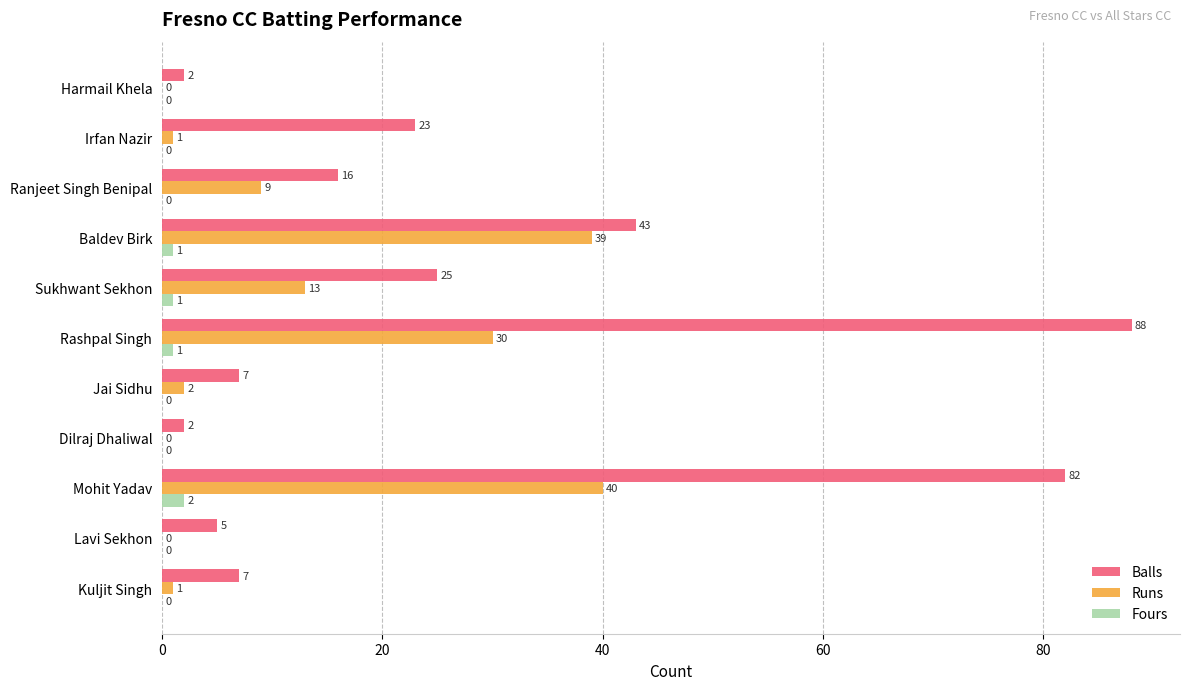

What is the sum of all Runs values?

135